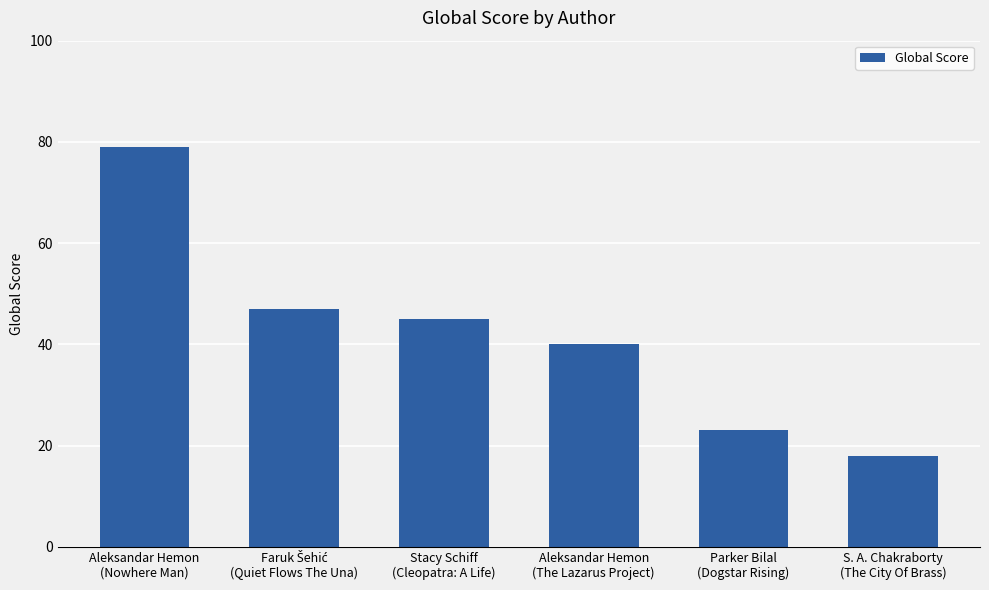

Reading left to right, extract all data points from this chart.

79	47	45	40	23	18